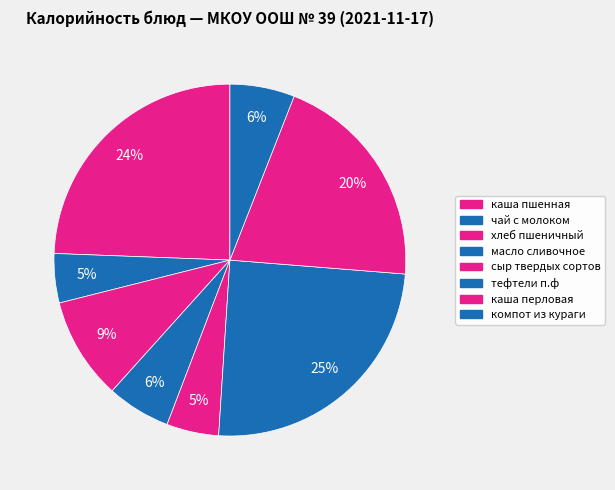

To the nearest percent, what percentage of the pie is хлеб пшеничный?

9%